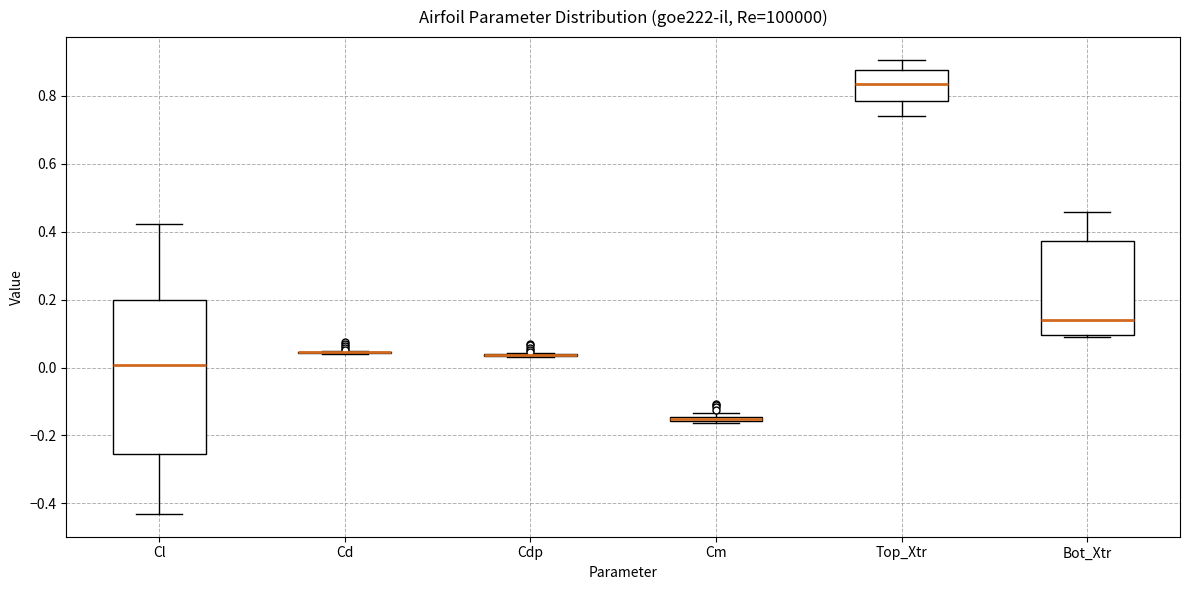

Which box is the tallest, from its lower edge to its upper edge?

Cl